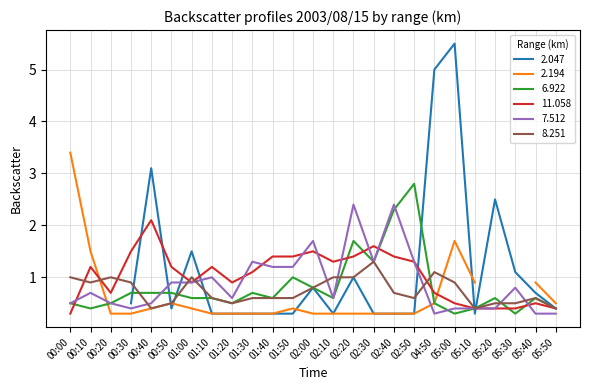

What is the highest value of the 11.058 series?

2.1